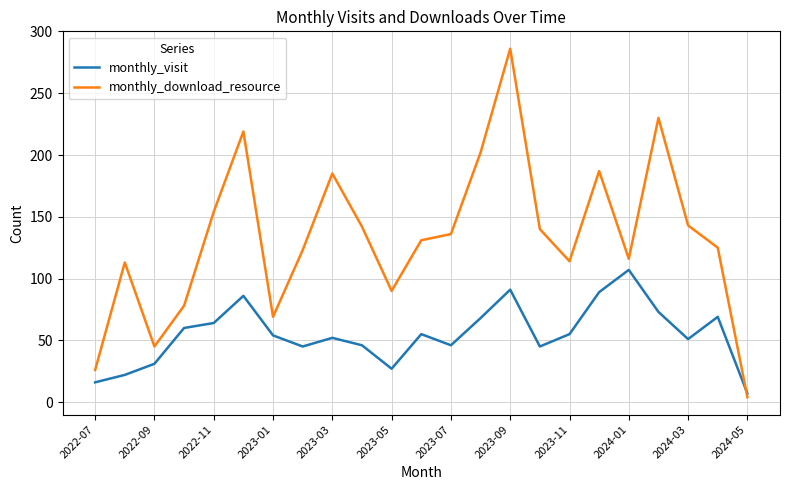

Which series has the largest total across all categories?

monthly_download_resource